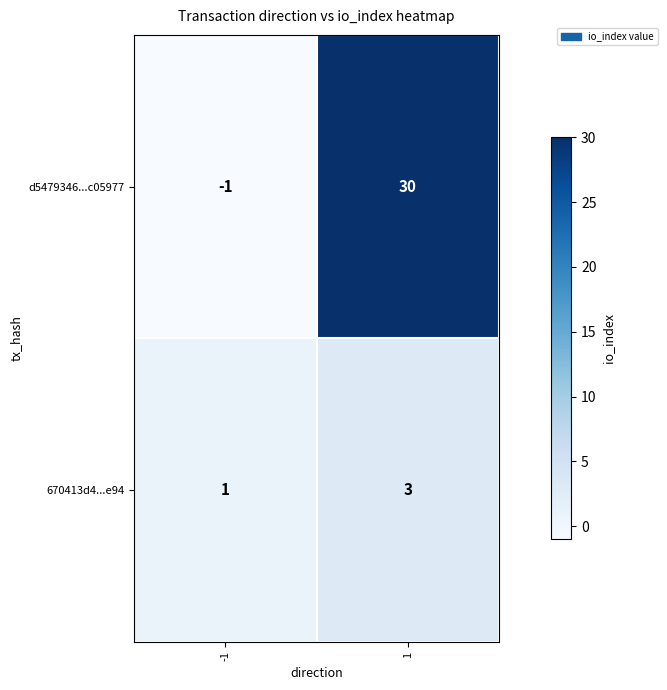

Read the d5479346...c05977 value at 1, to the nearest 5.

30